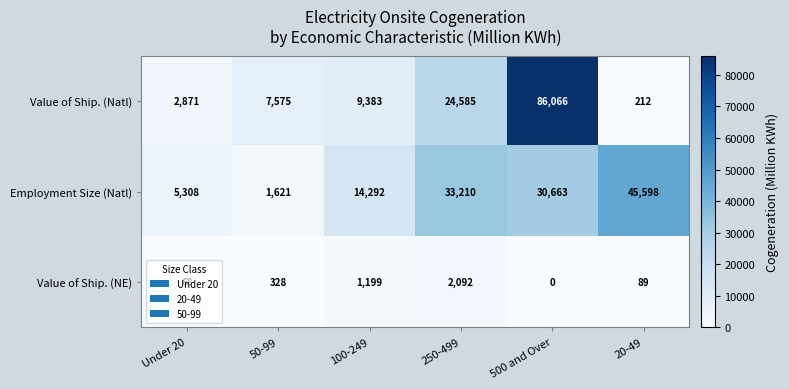

Which series changed the most between Under 20 and 20-49?

Employment Size (Natl)